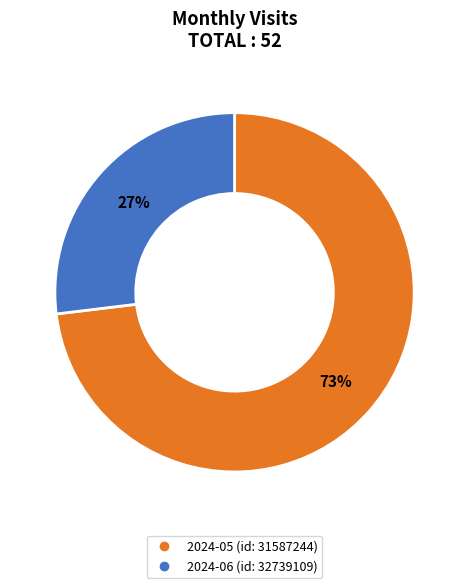

Rank the categories by value from highest to lowest.

2024-05 (id: 31587244), 2024-06 (id: 32739109)